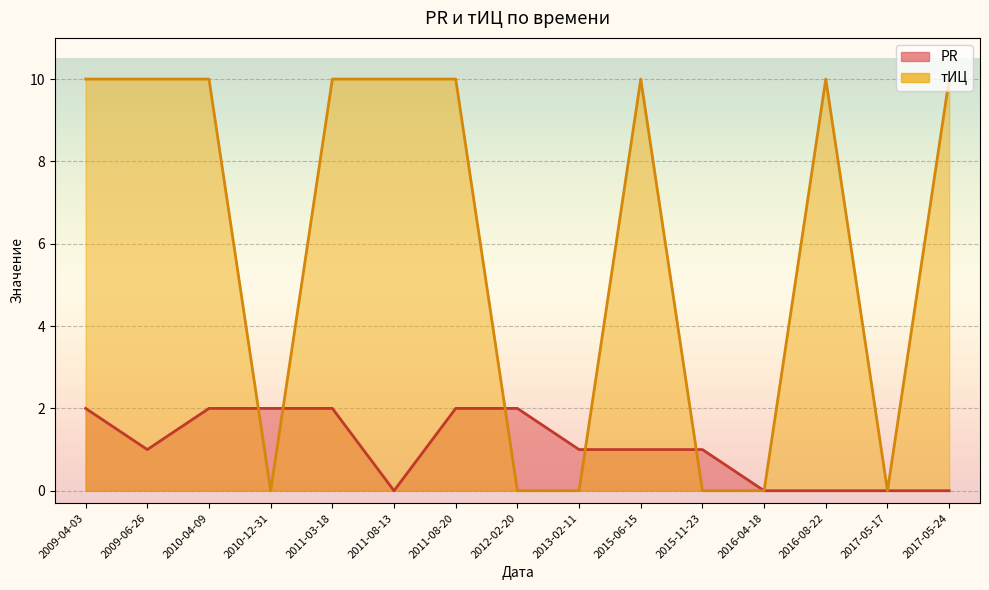

In тИЦ, how many points are higher than both neighbors (excluding endpoints)?

2